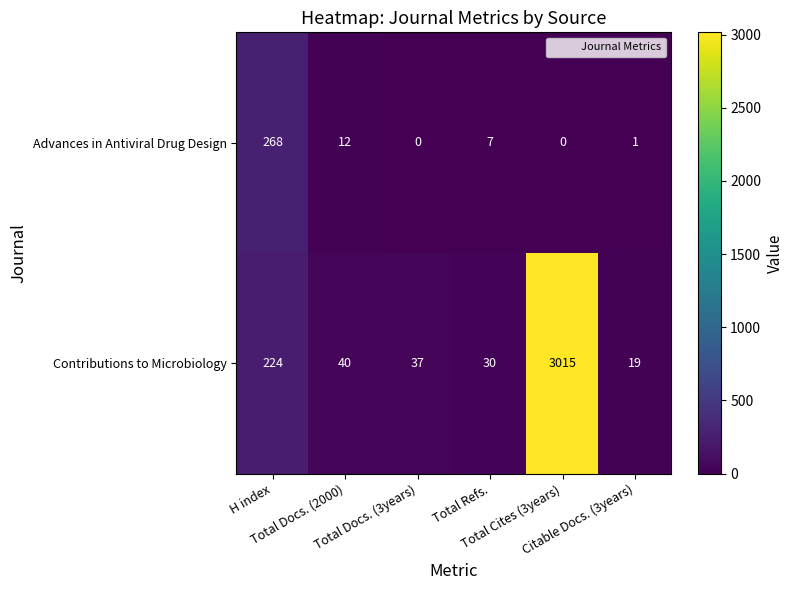

Which series has the largest range (max minus min)?

Contributions to Microbiology